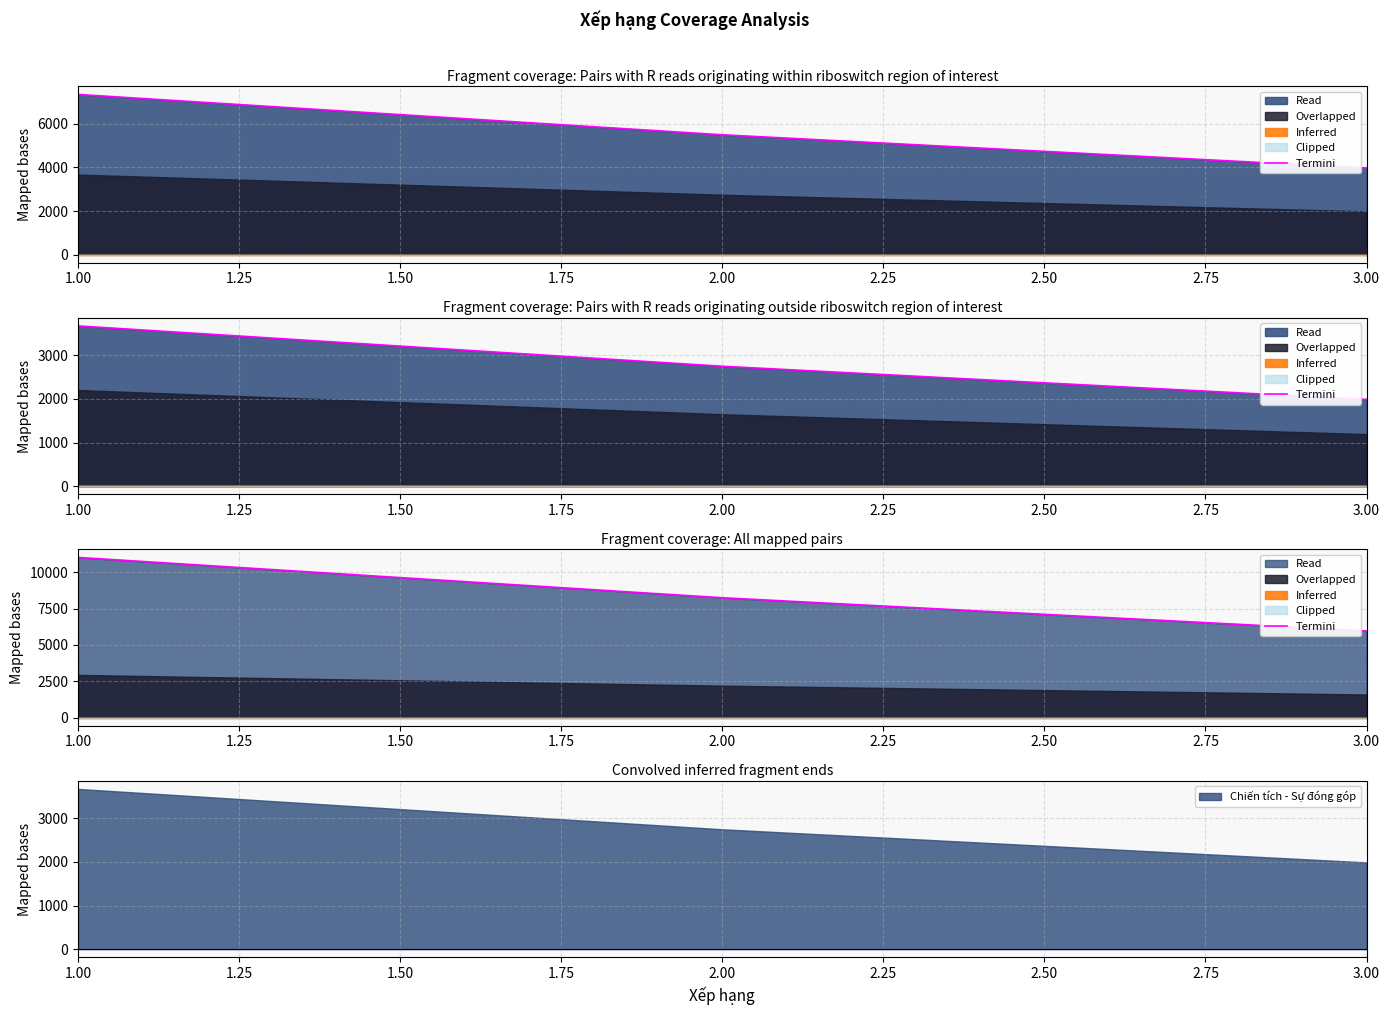

What is the lowest value of the Chiến tích - Sự đóng góp series?

1990